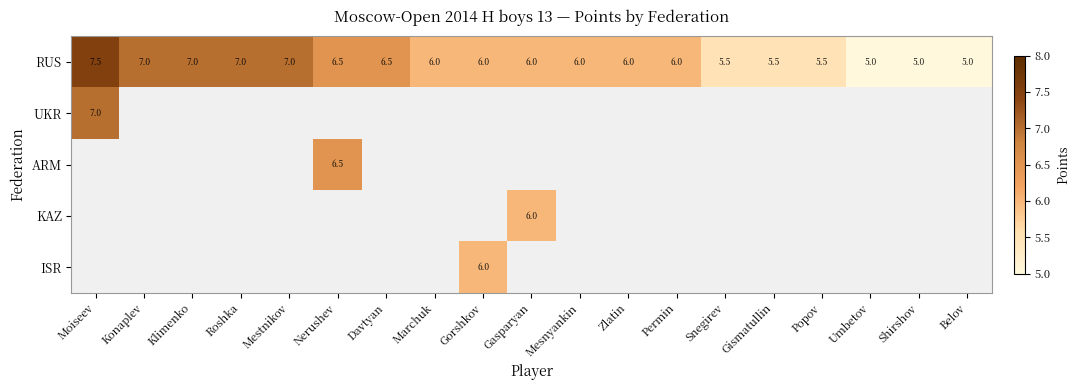

Between Zlatin and Gorshkov, which is larger?

Zlatin